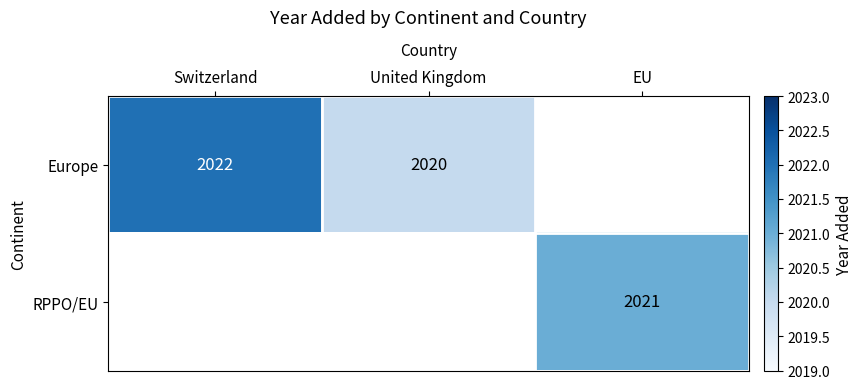

What is the greatest value displayed?

2022